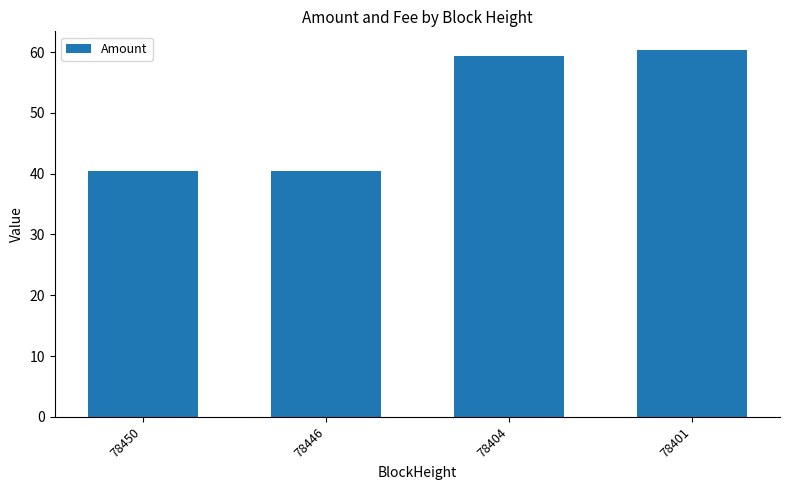

What is the minimum value shown in the chart?

40.5